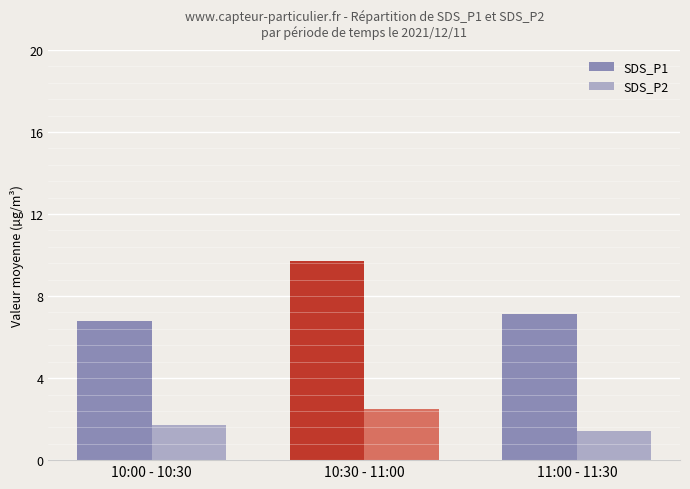

How many data points does each series have?

3